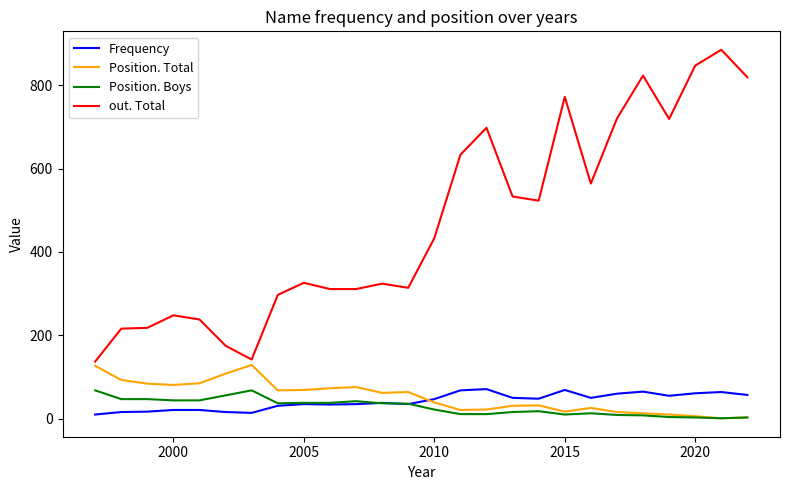

True or false: Position. Boys has more than 1 points higher than both neighbors.

True